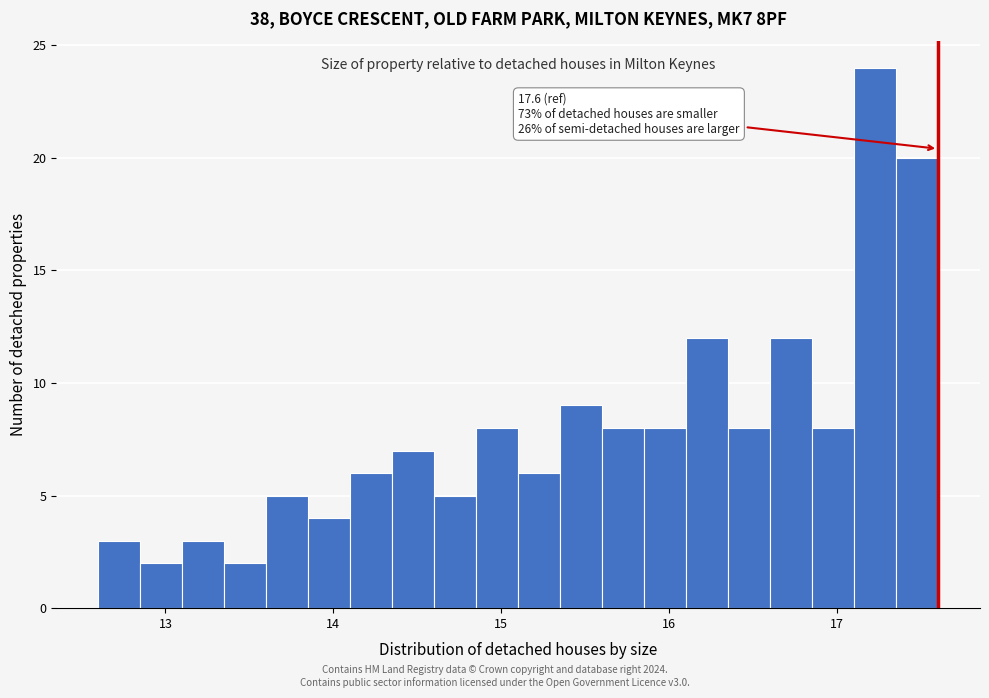

Read against the x-axis, roughly where is the centre of the tallest bar?

17.2